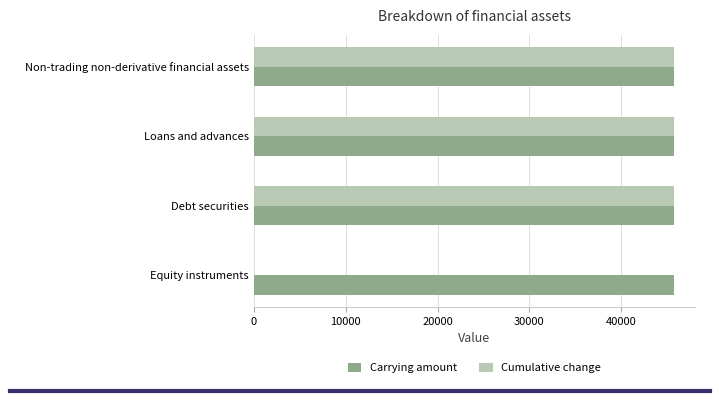

How many categories are shown in the chart?

4